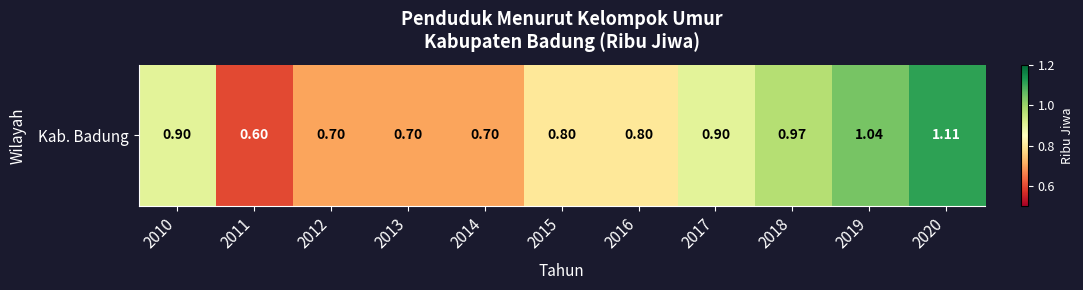

What is the difference between the maximum and minimum values?

0.5